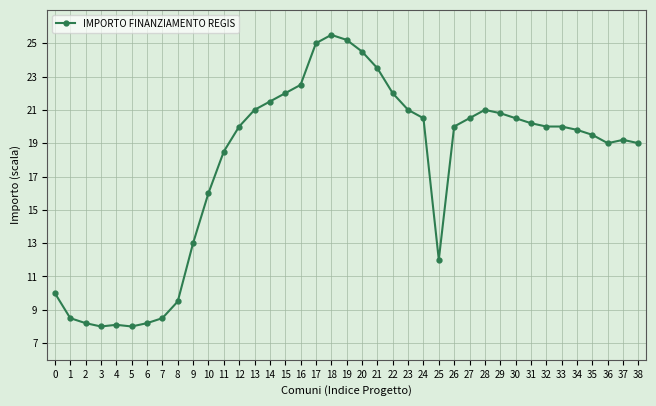

What value does the data have at 7?

8.5